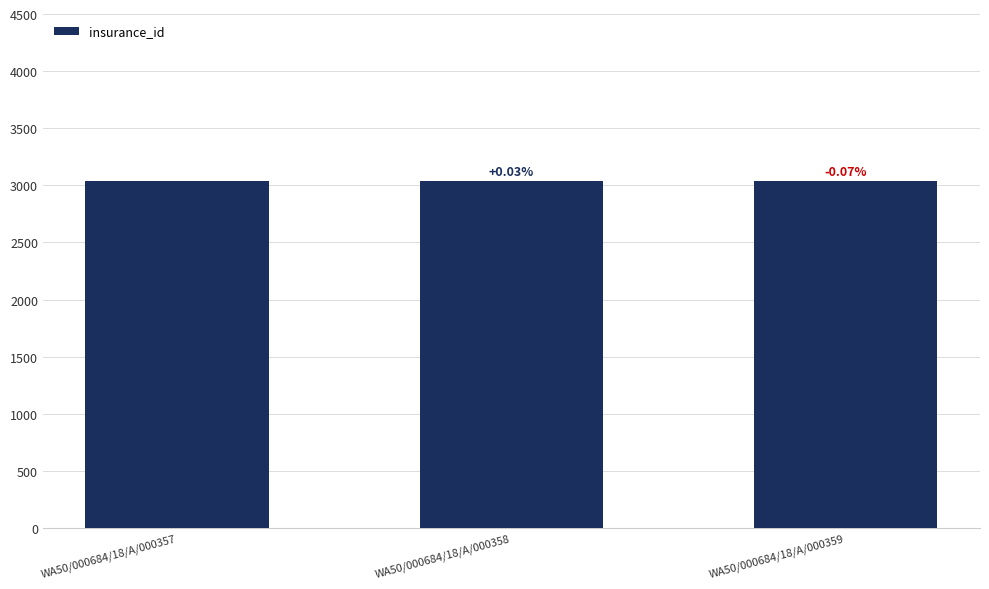

Are the bars horizontal?

No